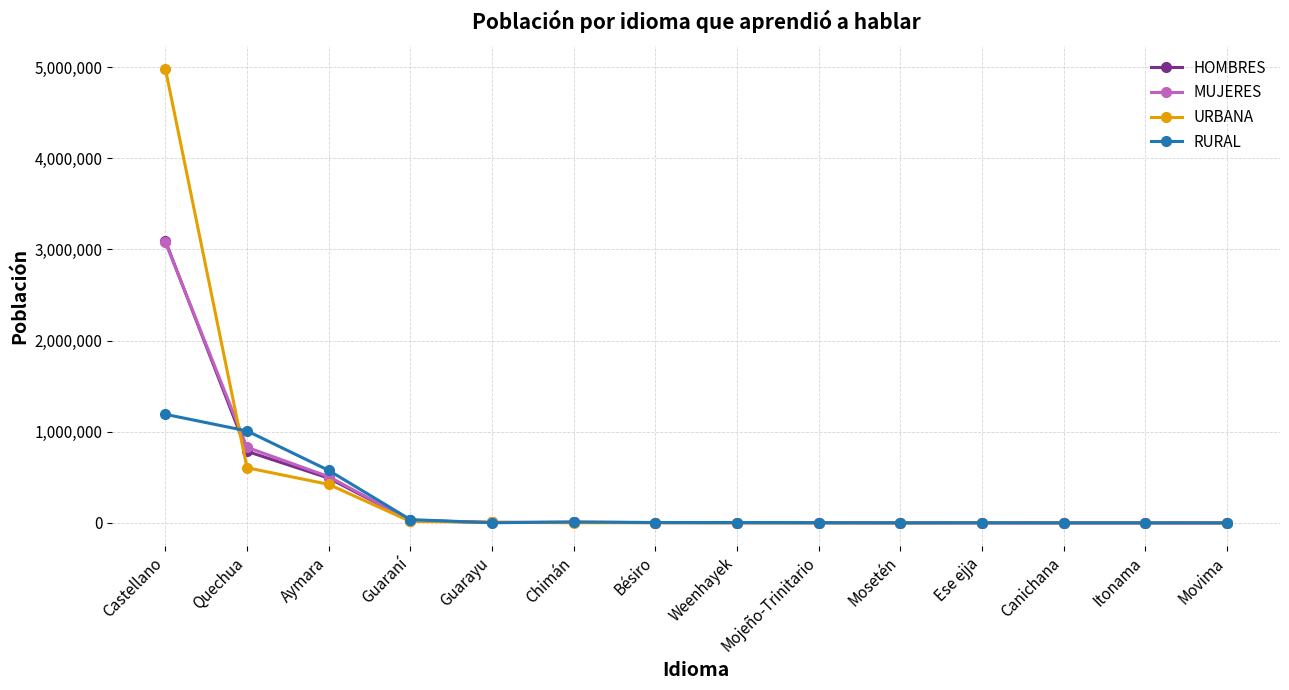

What is the maximum value for MUJERES?

3080526